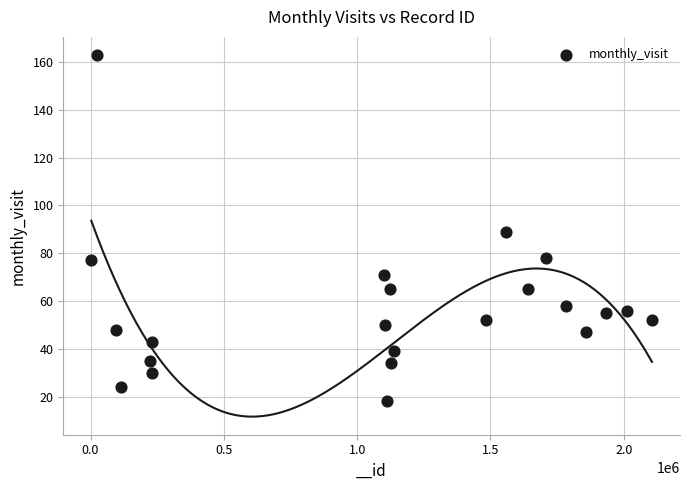

What is the range of Y values (max minus min)?

145